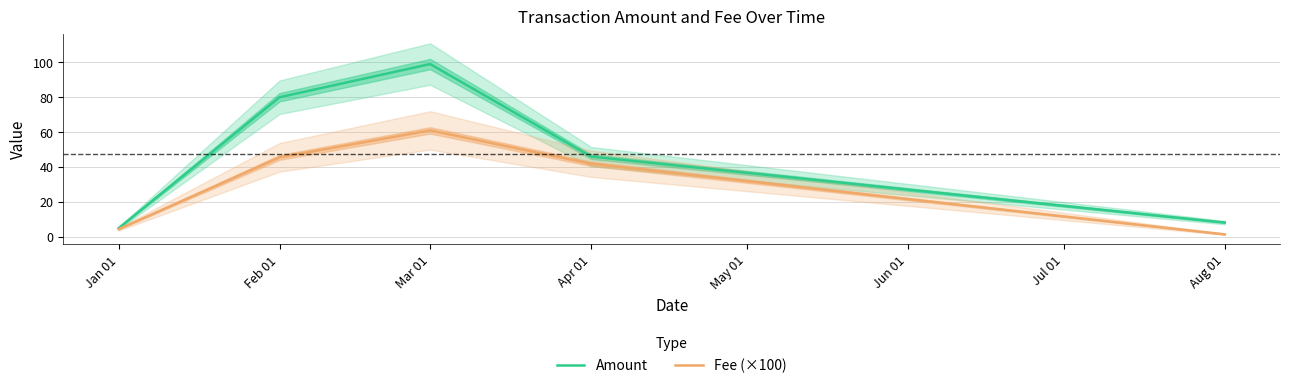

What is the total value across all series at Jan 01?

9.4